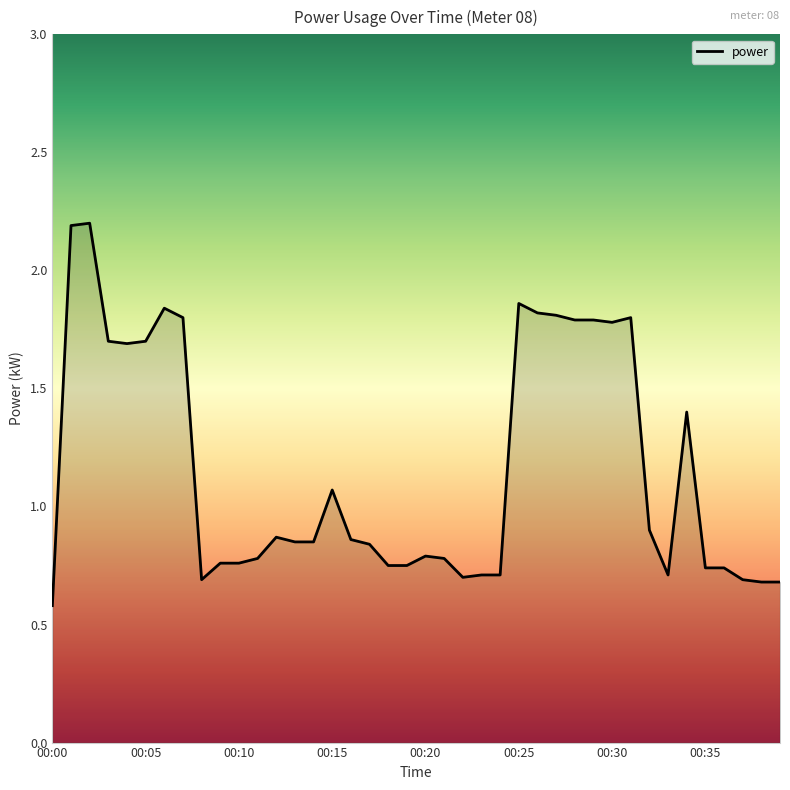

What is the greatest value displayed?

2.2